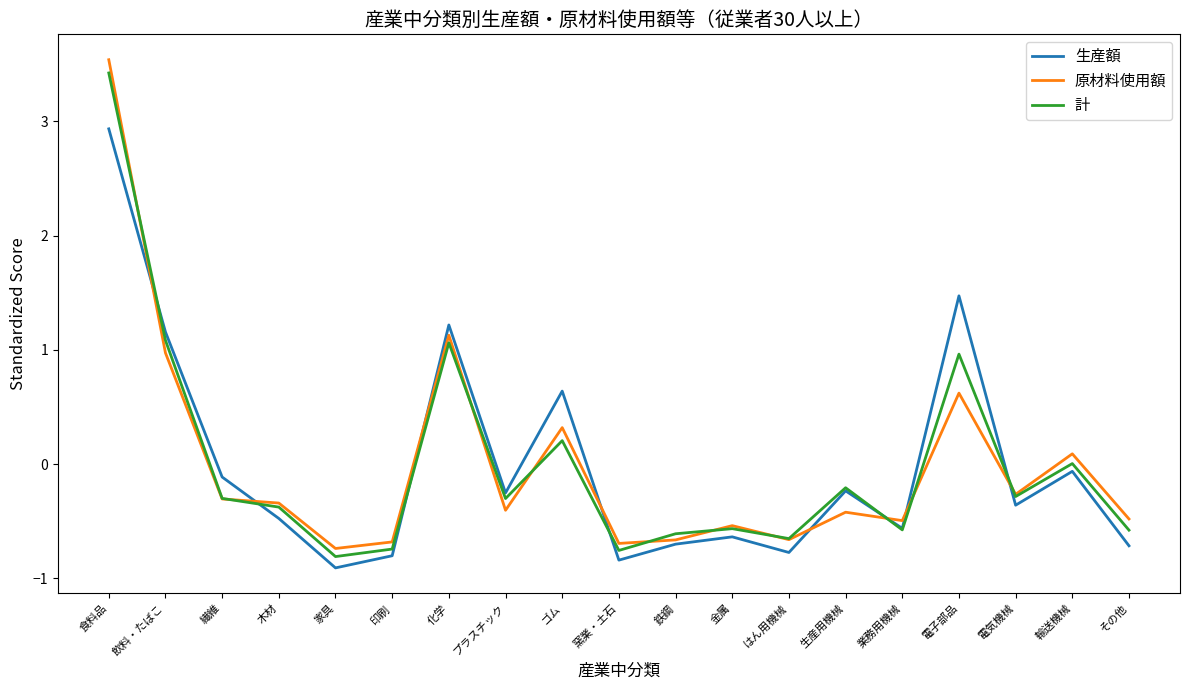

Is this an area chart (filled region under the line)?

No